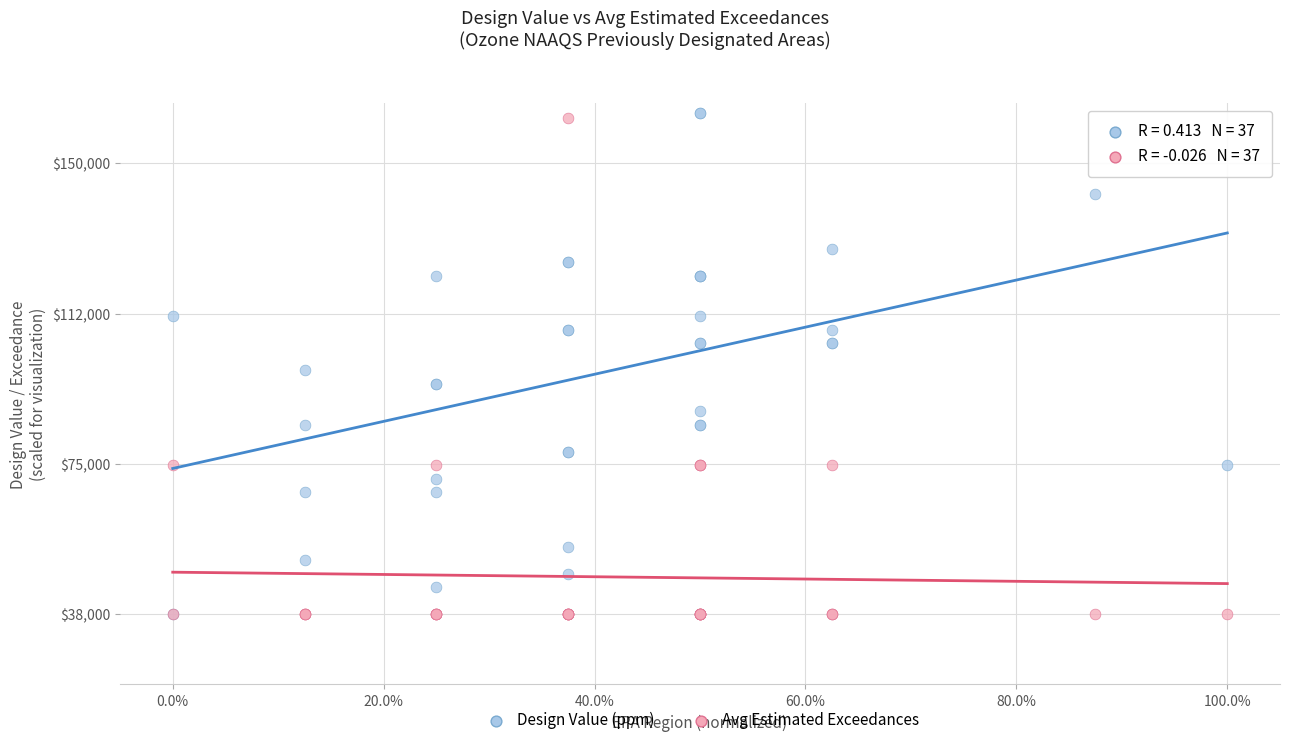

In the Design Value (ppm) series, what Y value is closest to 100000?

98310.8